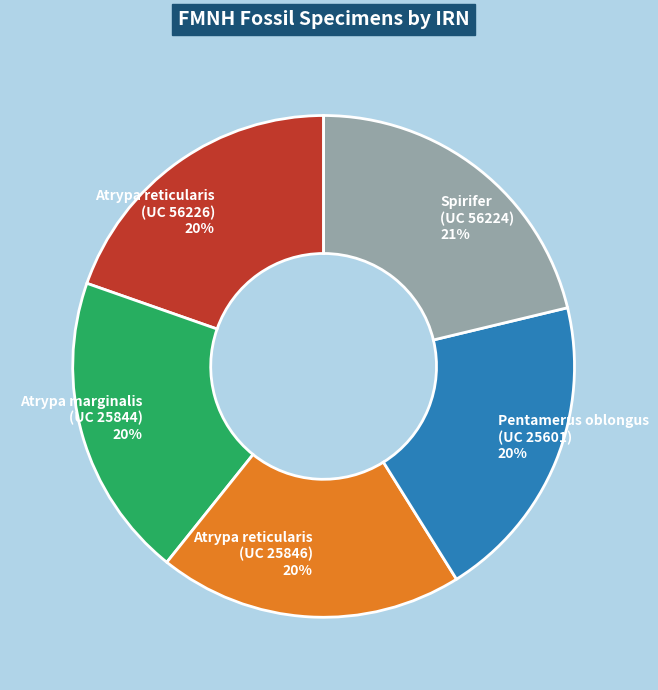

Which slice is the largest?

Spirifer (UC 56224)